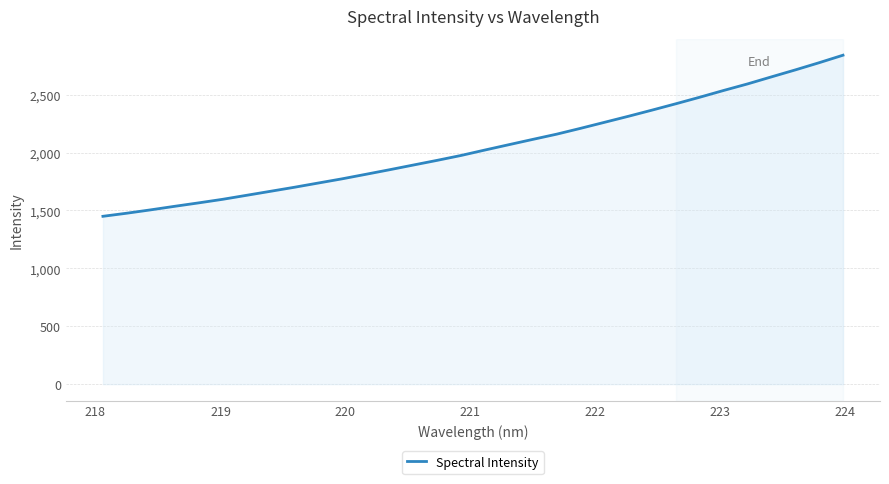

What is the greatest value displayed?

2840.5